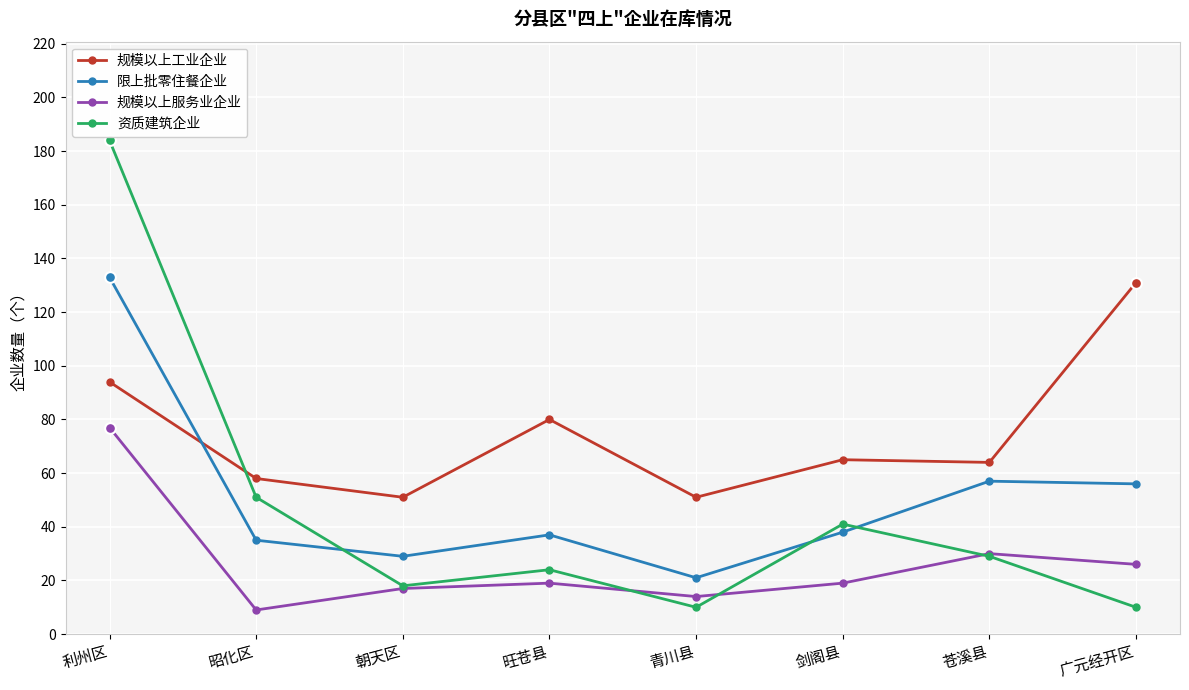

What is the total value across all series at 剑阁县?

163